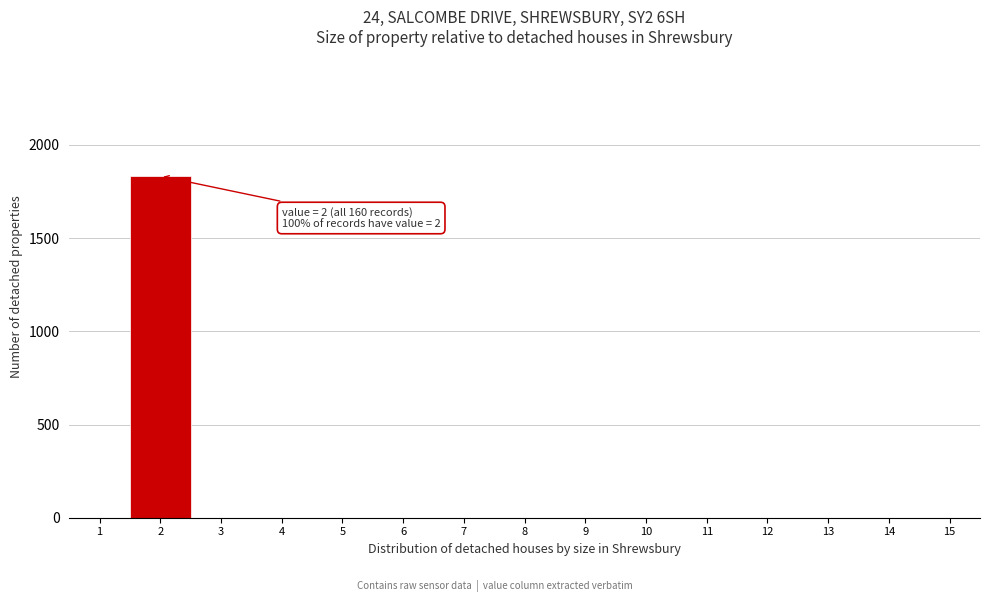

Which range on the x-axis has the tallest bar?

1.5 to 2.5